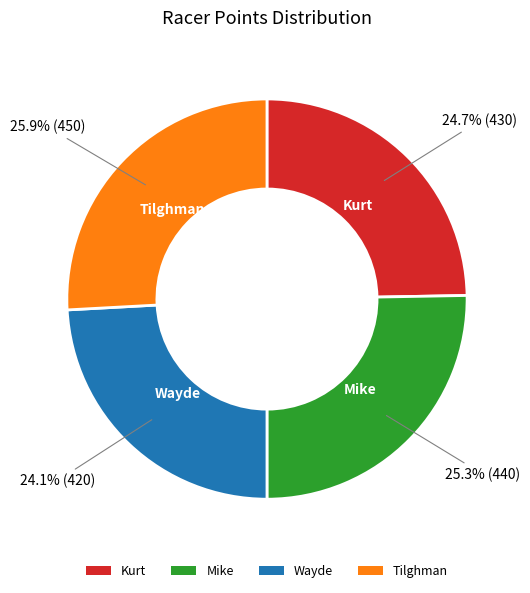

Does Mike account for over 50% of the chart?

No